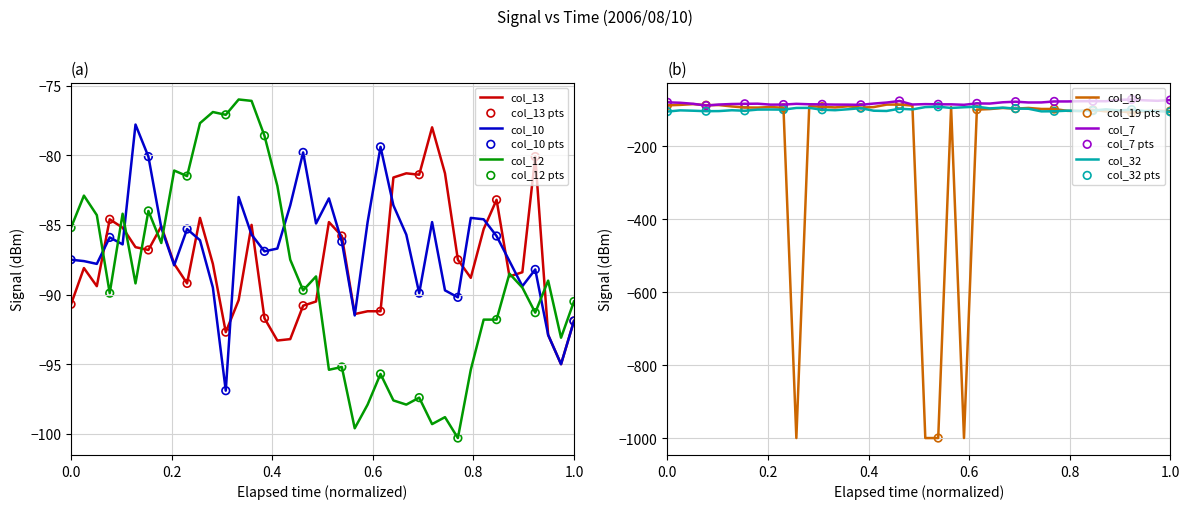

At how many categories does at least one series exceed -572?

40